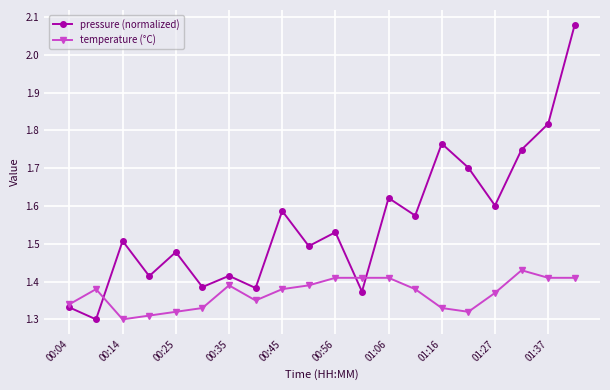

Rank the series by their average value, from highest to lowest.

pressure (normalized), temperature (°C)